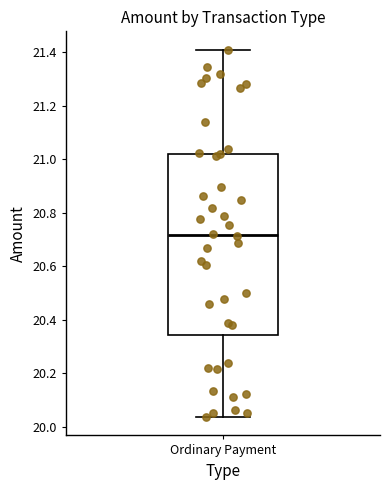

Read this box plot against the y-axis: the position of the median line, the range covered by the box, and the ends of both whiskers. The values are not printed on the chart, so give them approximately, as read against the axis.

median 20.72, box 20.34 to 21.02, whiskers 20.04 to 21.40